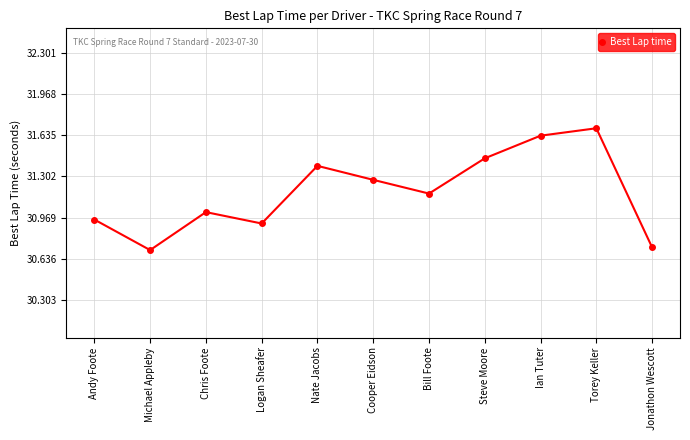

Which category has the highest value across all series?

Torey Keller